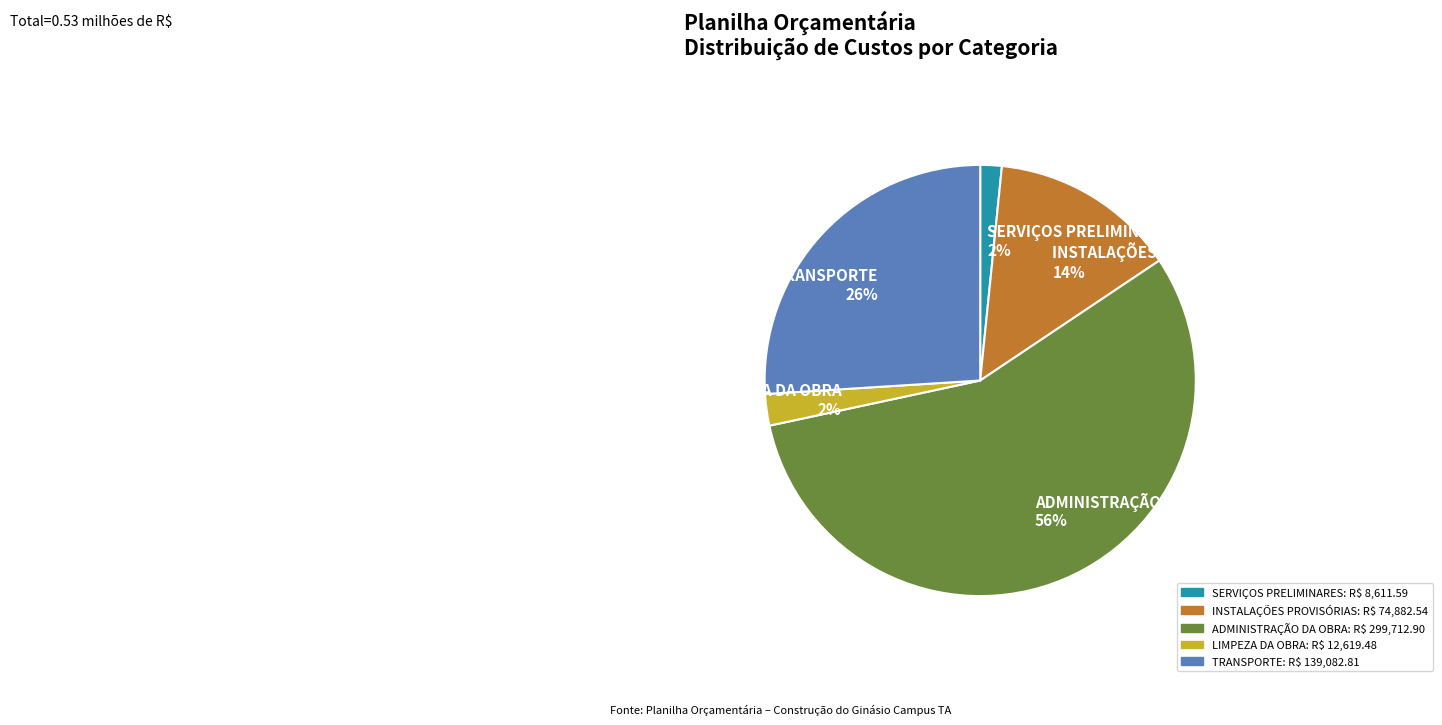

Combined, do INSTALAÇÕES PROVISÓRIAS 14% and SERVIÇOS PRELIMINARES 2% account for over 50%?

No